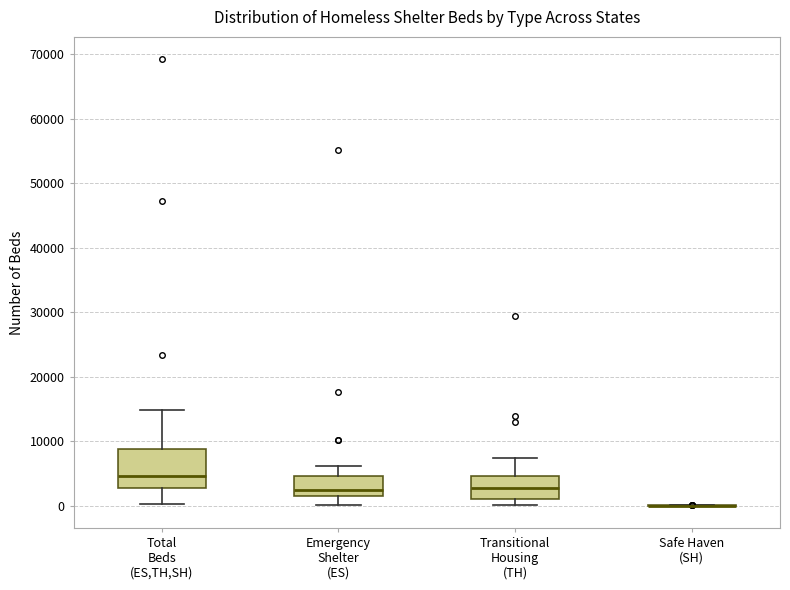

Where does the median line of the box for Transitional Housing (TH) sit on the y-axis? The values are not printed on the chart, so give them approximately, as read against the axis.

3000